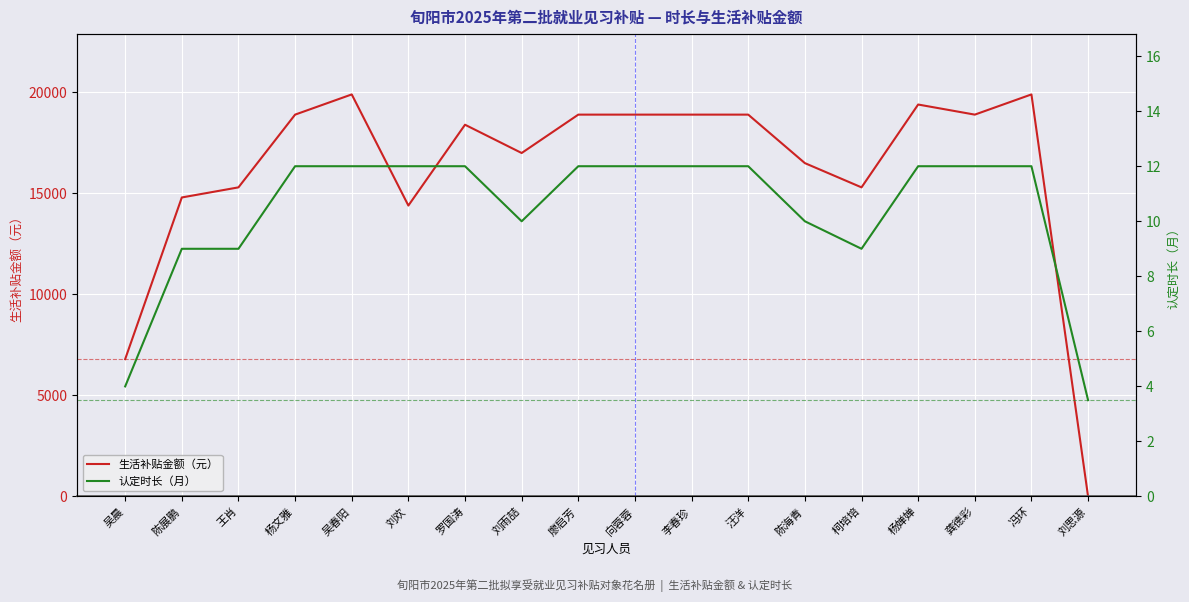

At which category does 生活补贴金额（元） reach its first local valley?

刘欢